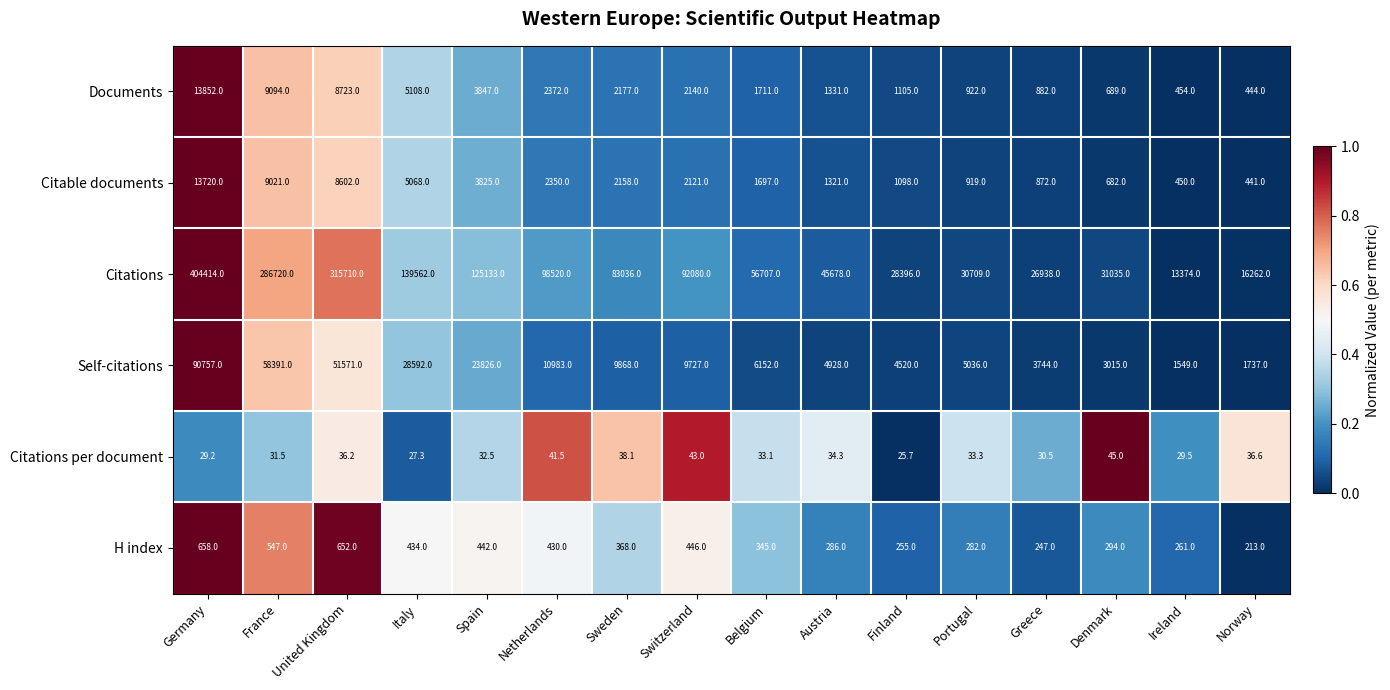

At France, list the series in order from smallest to largest.

Citations per document, H index, Citable documents, Documents, Self-citations, Citations